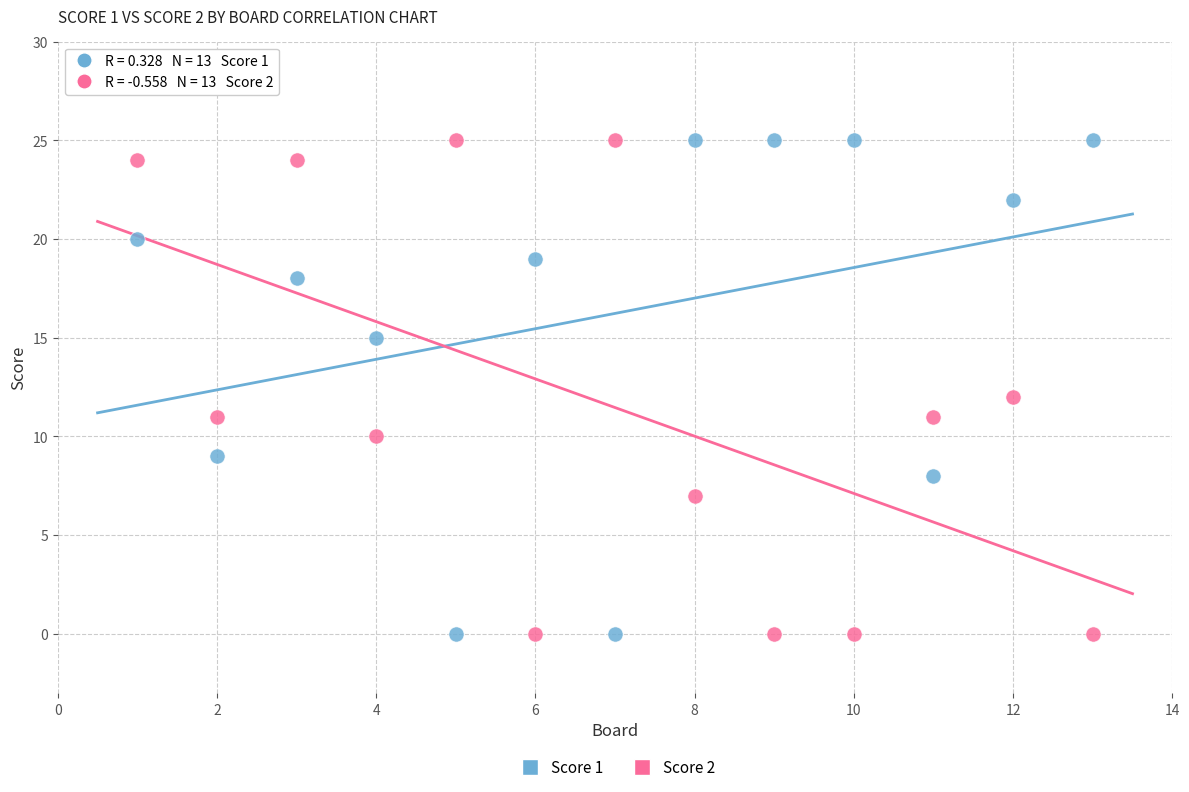

What is the X range (max minus min) for the scatter plot?

12